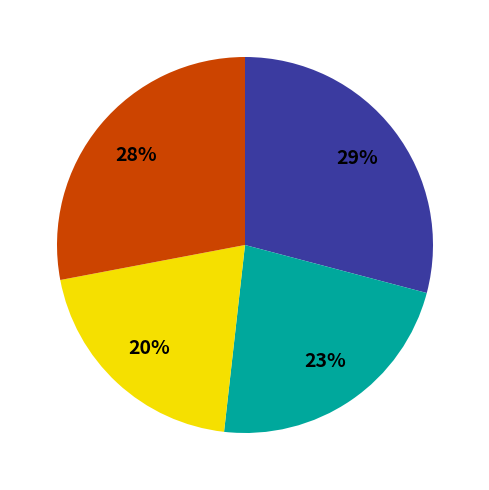

To the nearest percent, what is the average slice percentage?

25%